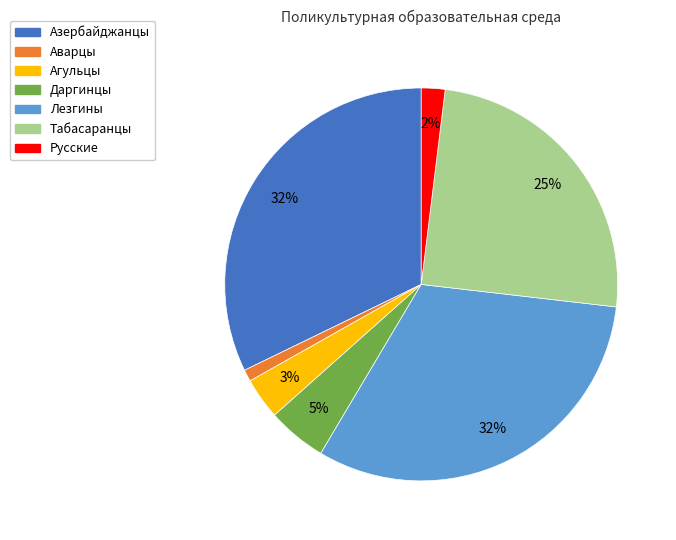

How many segments does this pie chart have?

7